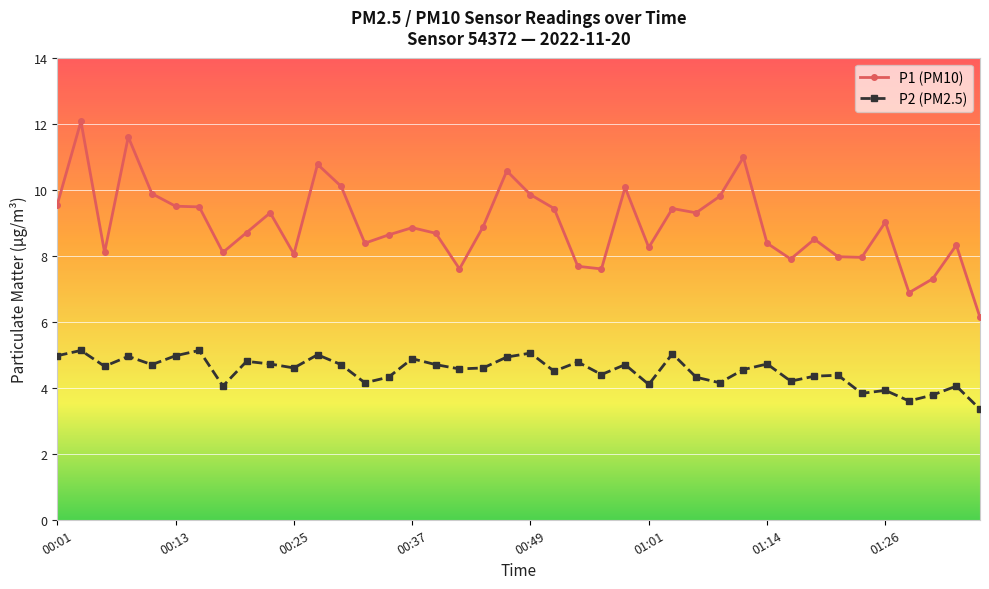

Which series has the largest range (max minus min)?

P1 (PM10)